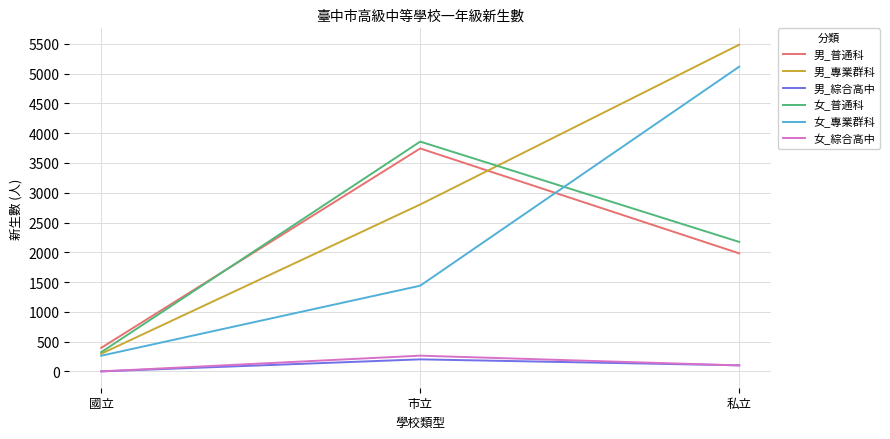

What is the greatest value displayed?

5487